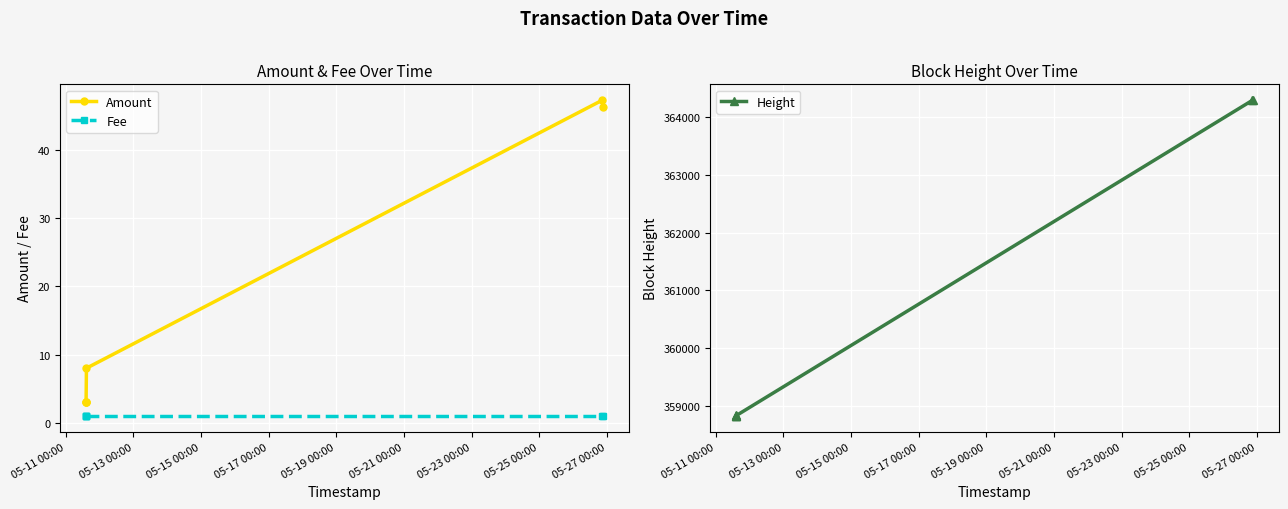

What is the total value across all series at 05-17 00:00?

358845.0